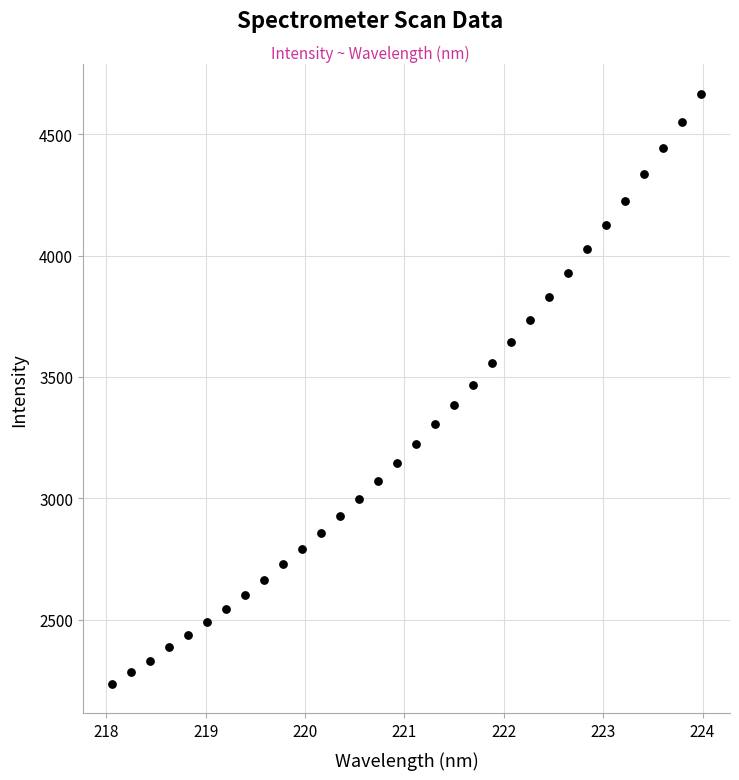

What is the range of X values (max minus min)?

5.9